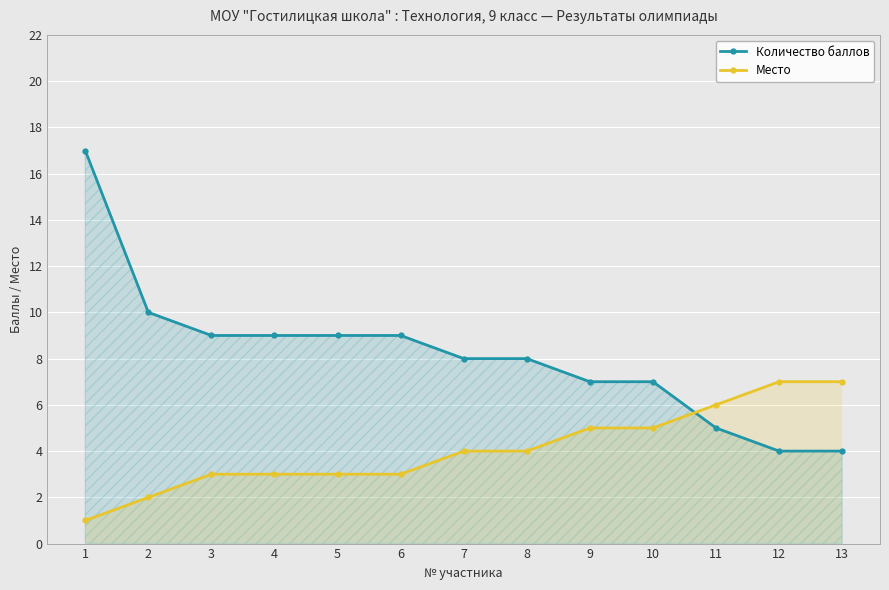

The value of Место at 7 is 4. True or false?

True